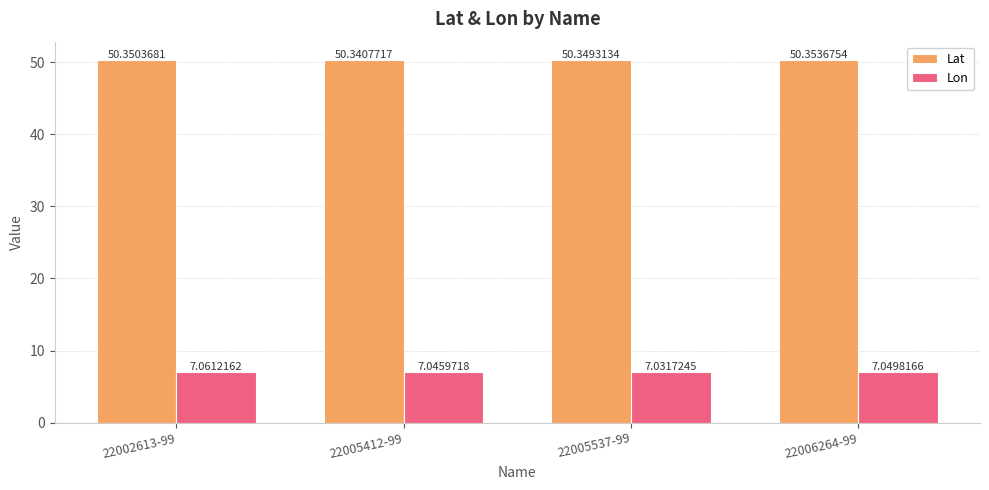

At which category does the chart reach its peak across all series?

22006264-99